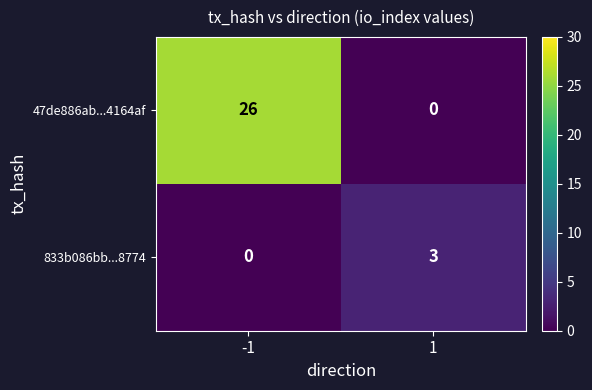

At how many categories does at least one series exceed 14?

1